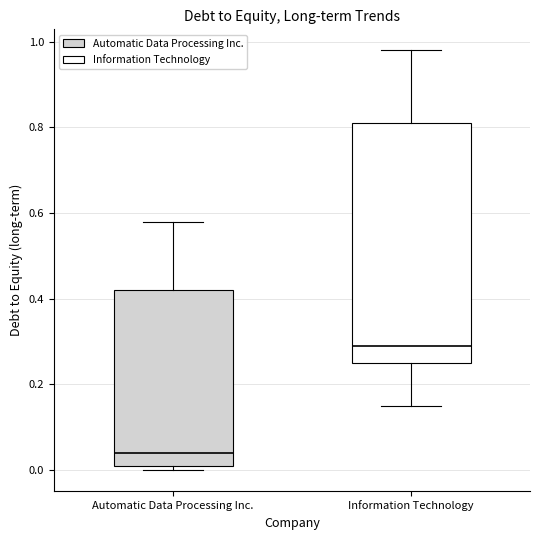

Reading left to right, transcribe this box plot: for each box, give where its median line is, the range the box spans, and where its two whiskers end, as read against the y-axis. The values are not printed on the chart, so give them approximately, as read against the axis.

Automatic Data Processing Inc.: median 0.04, box 0.02 to 0.42, whiskers 0.00 to 0.58
Information Technology: median 0.30, box 0.26 to 0.82, whiskers 0.16 to 0.98